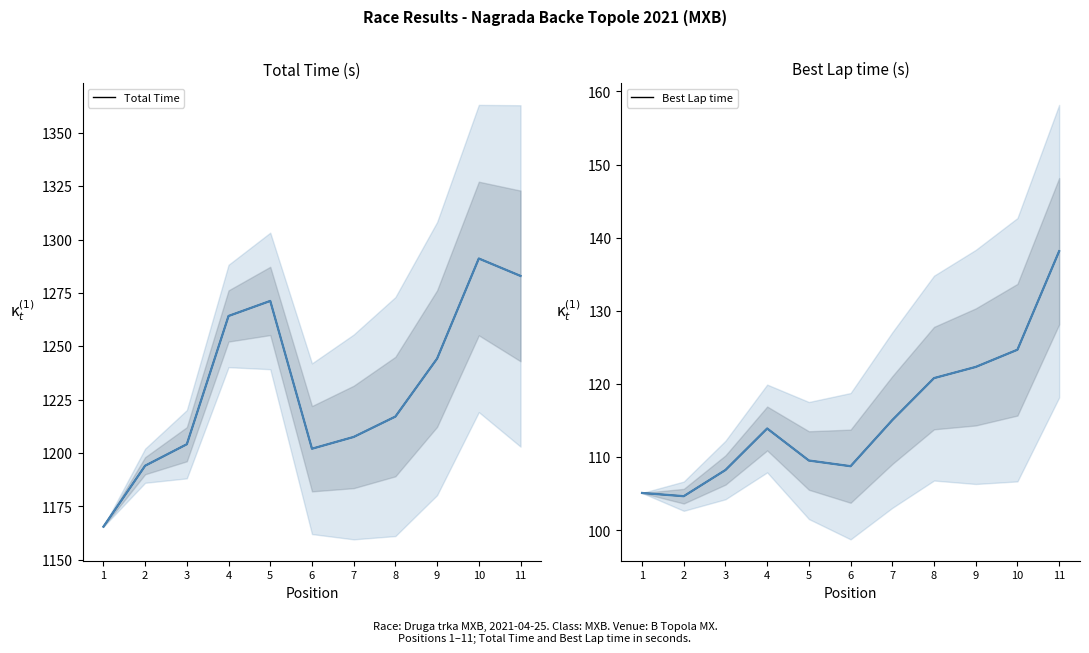

True or false: Best Lap time and Total Time cross at least once.

False